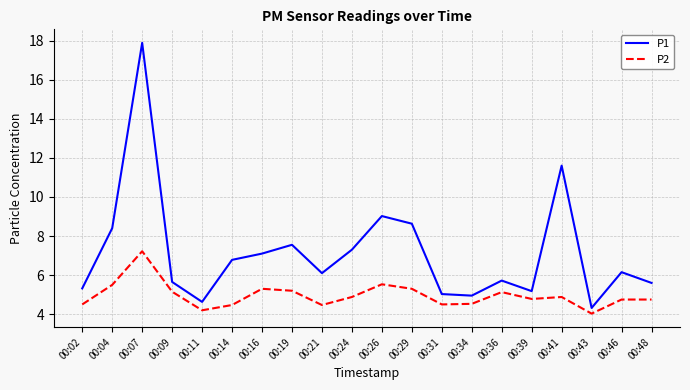

Rank the series by their maximum value, from lowest to highest.

P2, P1